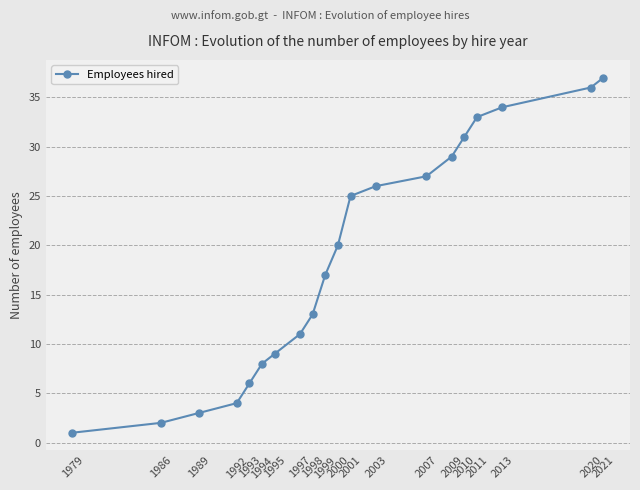

Reading left to right, what are all the values shown in this chart?

1	2	3	4	6	8	9	11	13	17	20	25	26	27	29	31	33	34	36	37